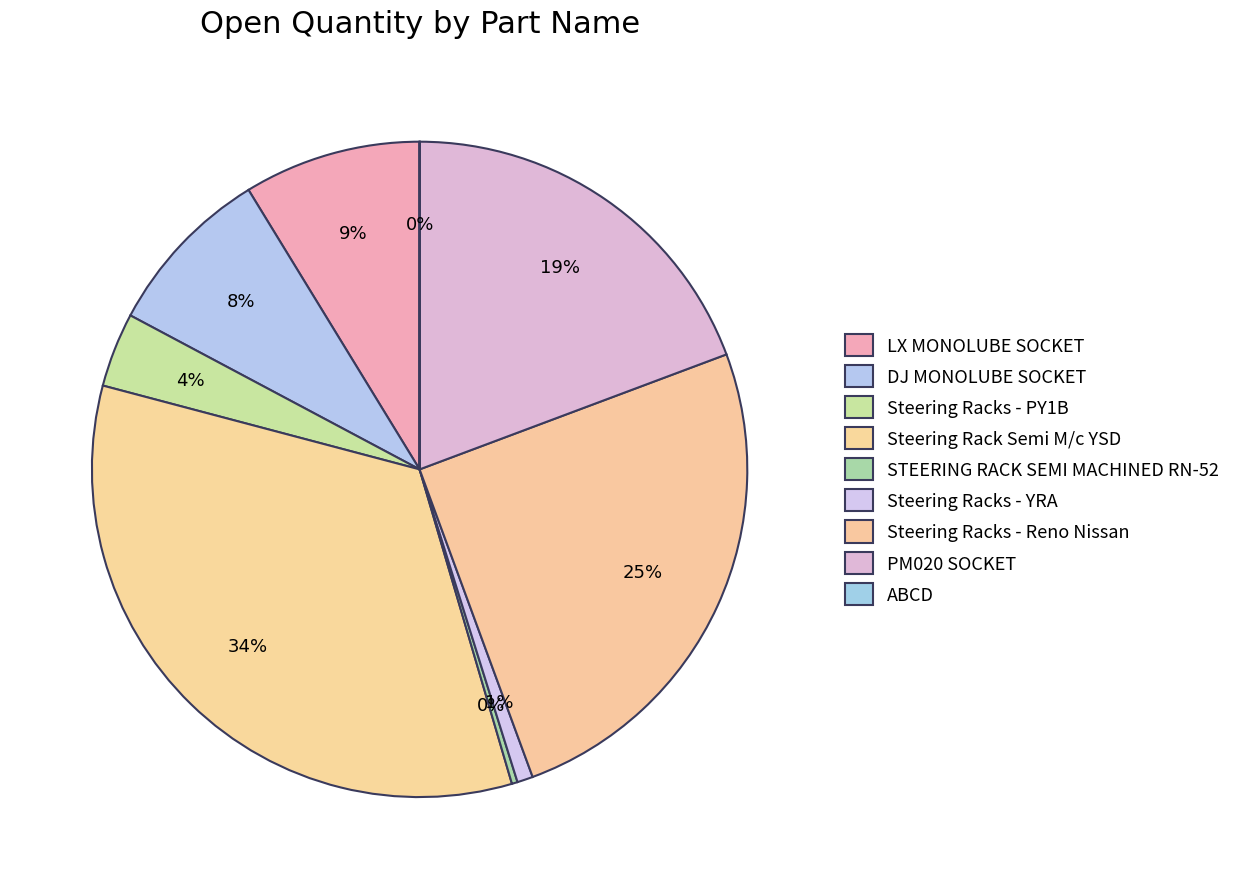

Is it true that ABCD is 0% of the pie?

True